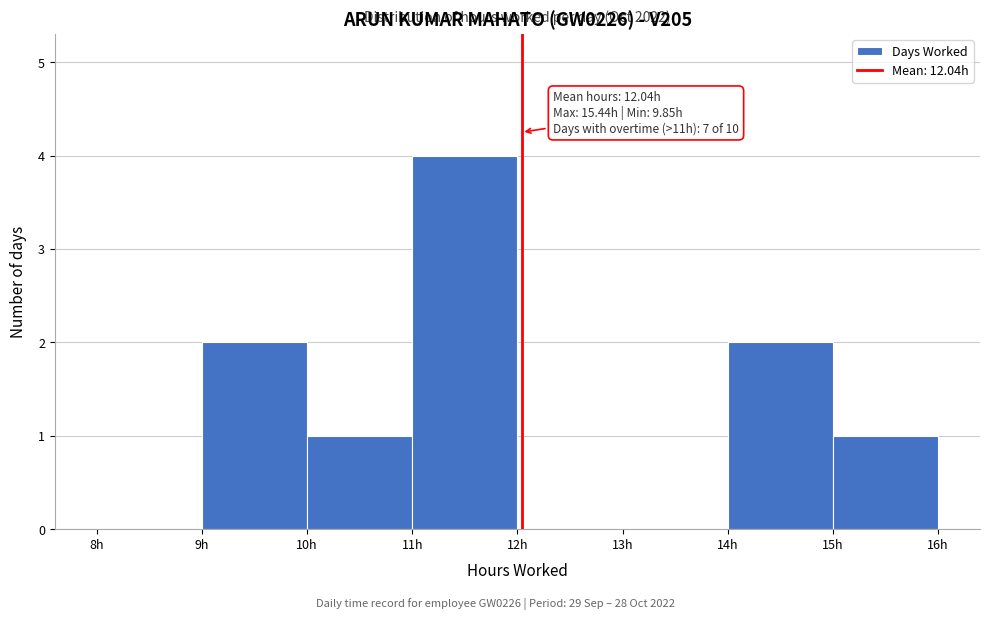

Which range on the x-axis has the tallest bar?

11 to 12